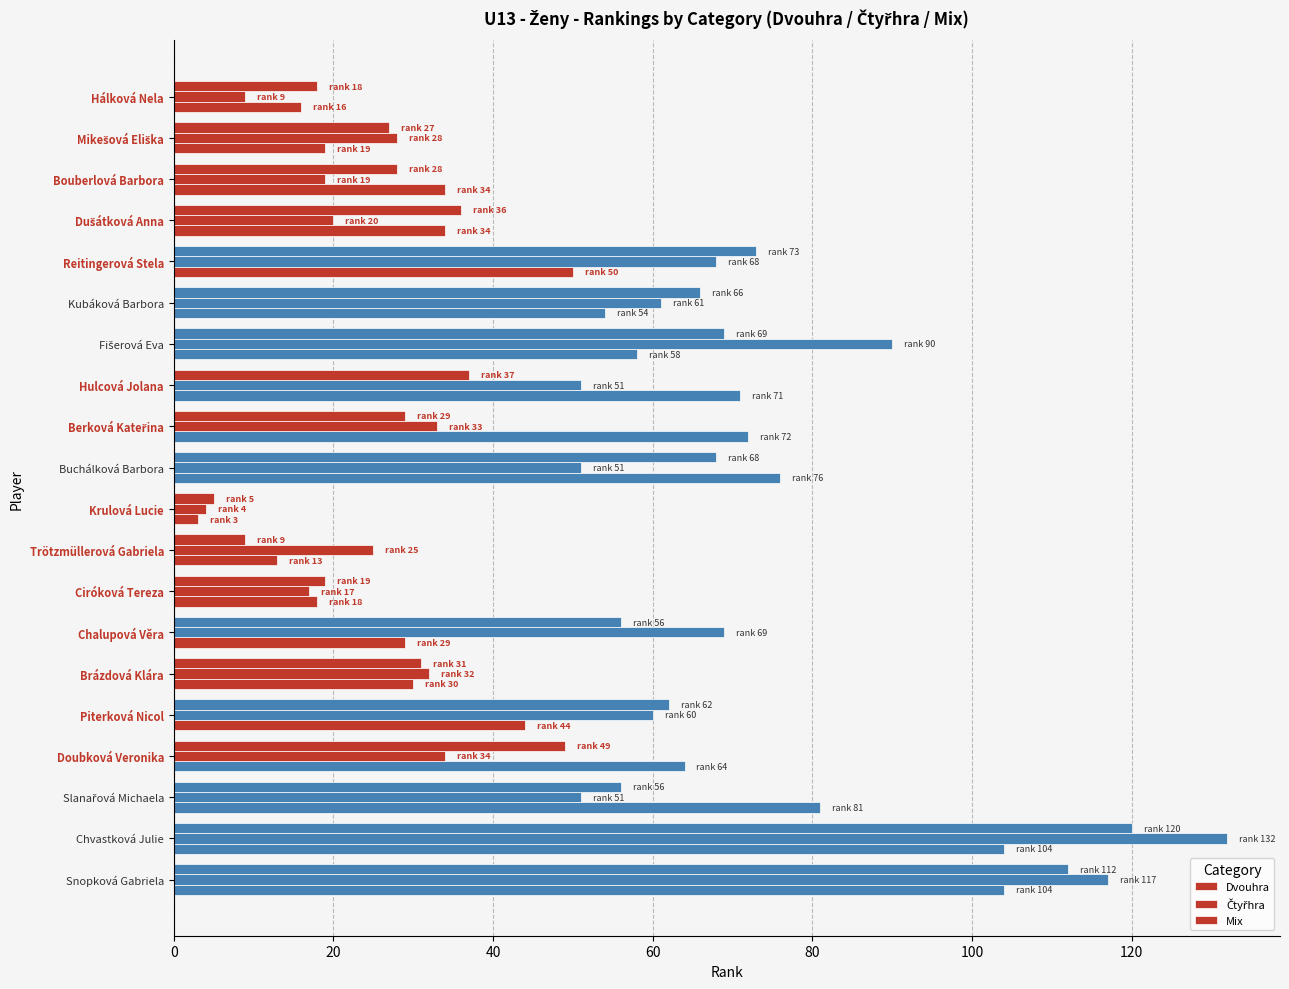

At how many categories does at least one series exceed 111?

2